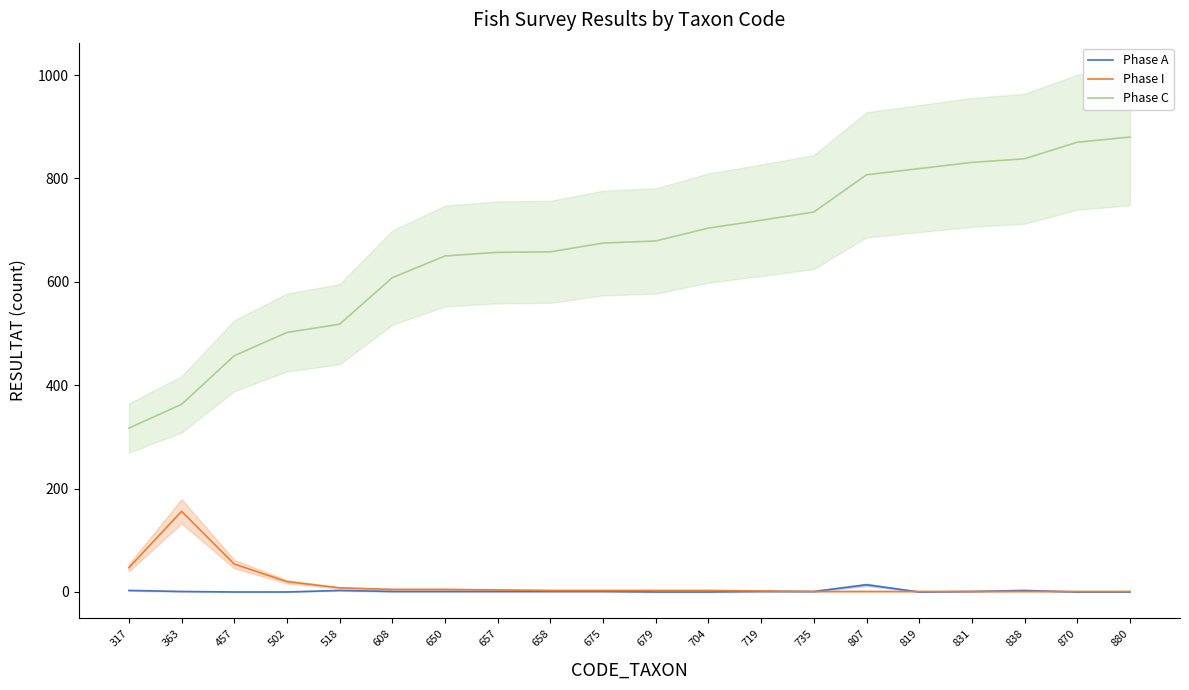

What is the difference between the maximum and second lowest values in the Phase I series?

155